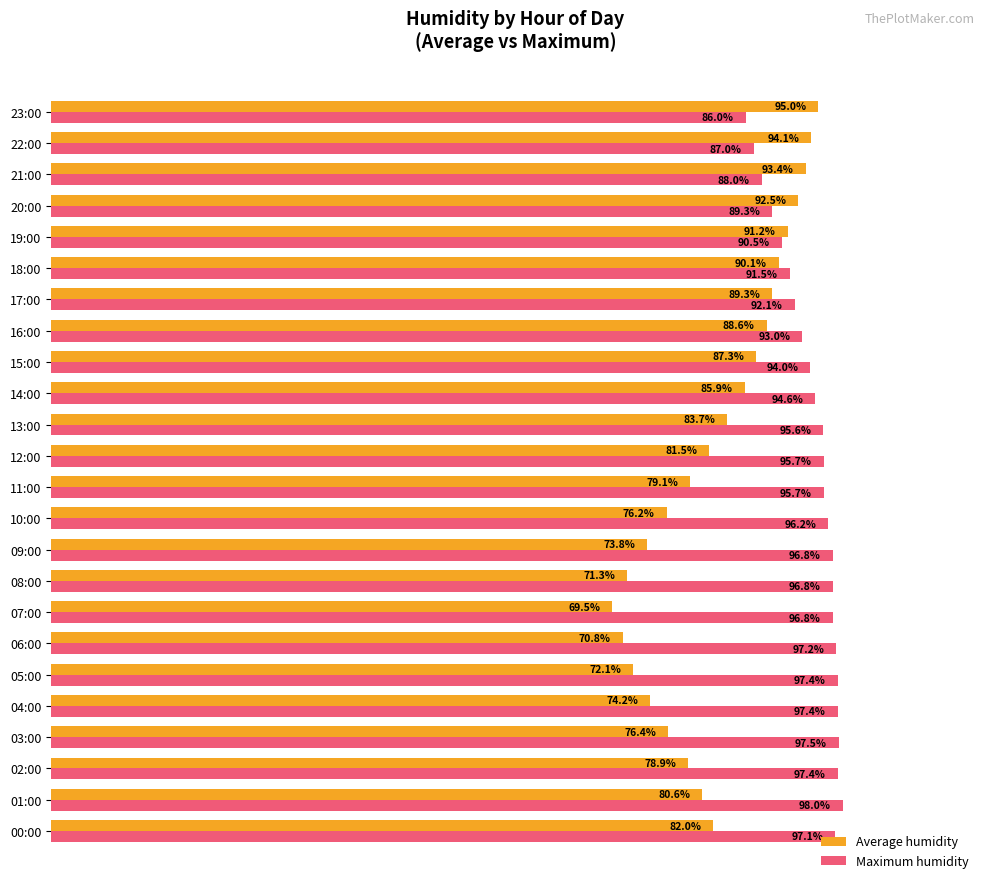

Rank the series by their maximum value, from highest to lowest.

Maximum humidity, Average humidity